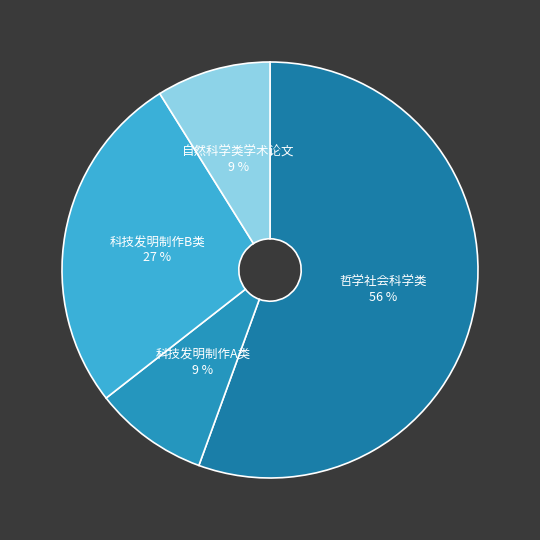

Do 科技发明制作B类 and 自然科学类学术论文 together represent more than half of the pie?

No